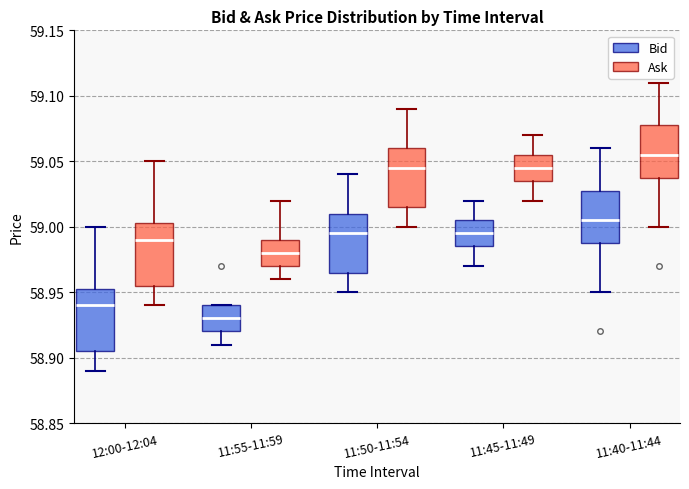

Reading left to right, read every box against the y-axis: the position of its median line, the range the box covers, and the ends of its whiskers. The values are not printed on the chart, so give them approximately, as read against the axis.

12:00-12:04 (Bid): median 58.940, box 58.905 to 58.955, whiskers 58.890 to 59.000
12:00-12:04 (Ask): median 58.990, box 58.955 to 59.005, whiskers 58.940 to 59.050
11:55-11:59 (Bid): median 58.930, box 58.920 to 58.940, whiskers 58.910 to 58.940
11:55-11:59 (Ask): median 58.980, box 58.970 to 58.990, whiskers 58.960 to 59.020
11:50-11:54 (Bid): median 58.995, box 58.965 to 59.010, whiskers 58.950 to 59.040
11:50-11:54 (Ask): median 59.045, box 59.015 to 59.060, whiskers 59.000 to 59.090
11:45-11:49 (Bid): median 58.995, box 58.985 to 59.005, whiskers 58.970 to 59.020
11:45-11:49 (Ask): median 59.045, box 59.035 to 59.055, whiskers 59.020 to 59.070
11:40-11:44 (Bid): median 59.005, box 58.990 to 59.030, whiskers 58.950 to 59.060
11:40-11:44 (Ask): median 59.055, box 59.040 to 59.080, whiskers 59.000 to 59.110